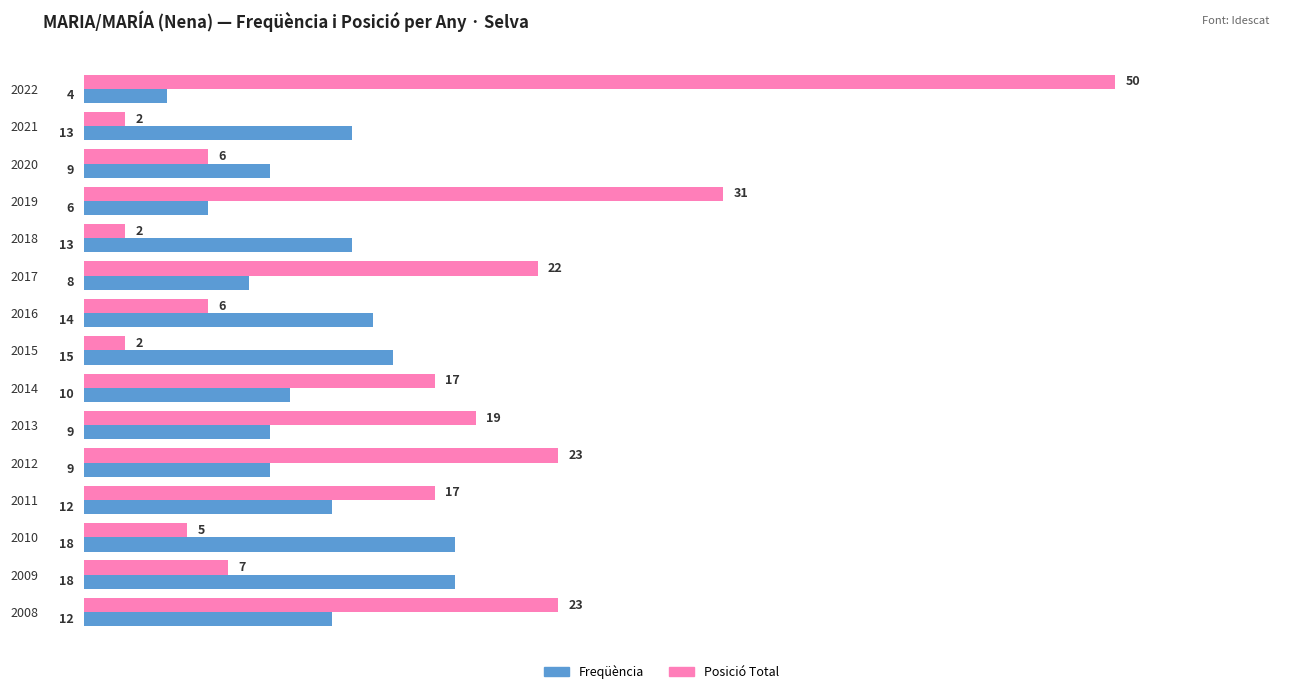

List the series in order of their overall mean, lowest first.

Freqüència, Posició Total